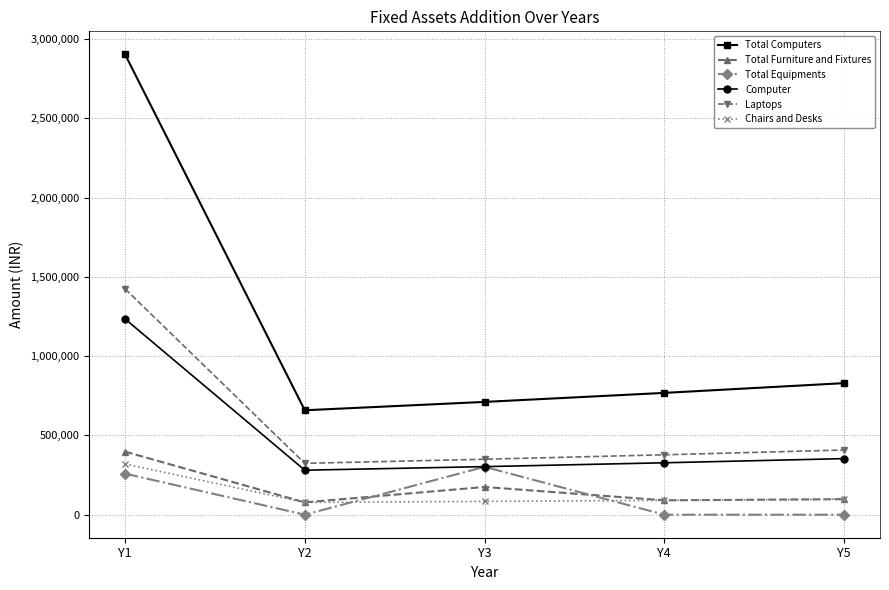

What is the difference between the Total Furniture and Fixtures values at Y1 and Y3?

223040.0